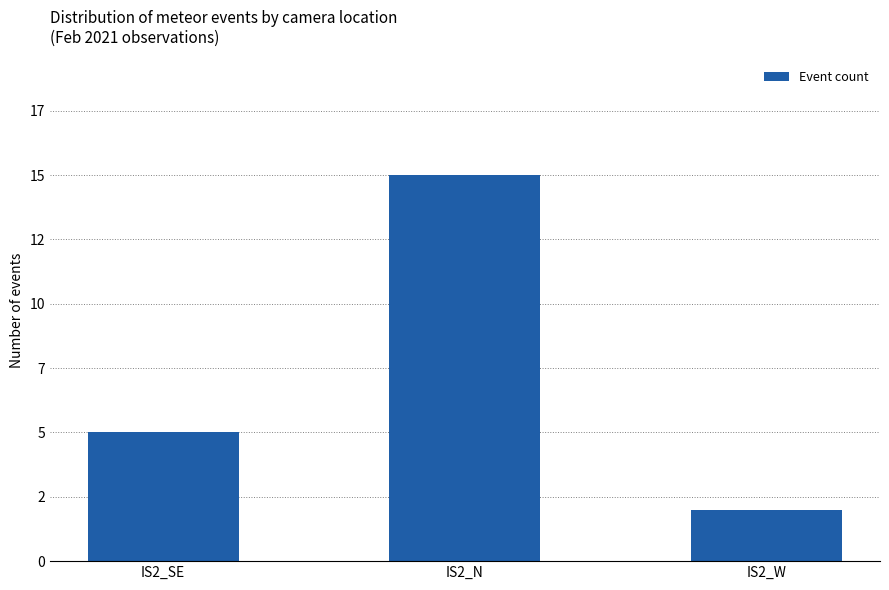

What is the difference between the values at IS2_N and IS2_W?

13